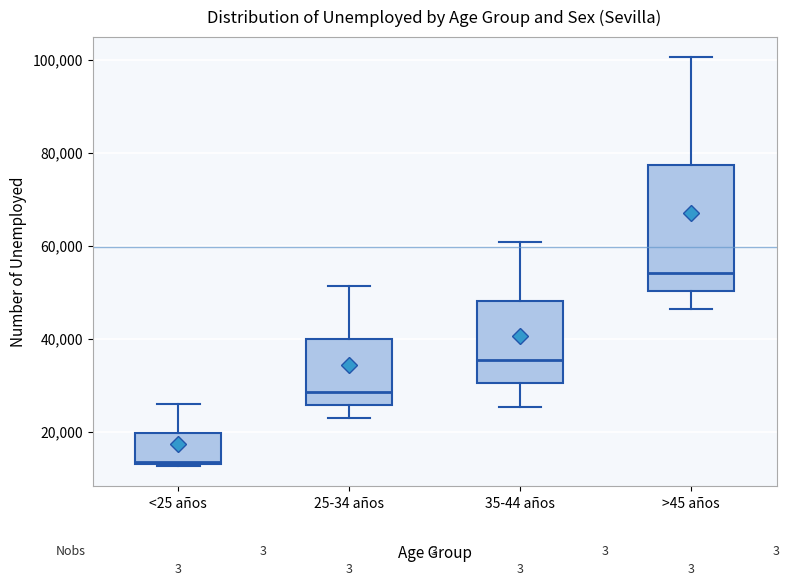

Reading left to right, read every box against the y-axis: the position of its median line, the range the box covers, and the ends of its whiskers. The values are not printed on the chart, so give them approximately, as read against the axis.

<25 años: median 14000, box 14000 to 20000, whiskers 12000 to 26000
25-34 años: median 28000, box 26000 to 40000, whiskers 22000 to 52000
35-44 años: median 36000, box 30000 to 48000, whiskers 26000 to 60000
>45 años: median 54000, box 50000 to 78000, whiskers 46000 to 100000